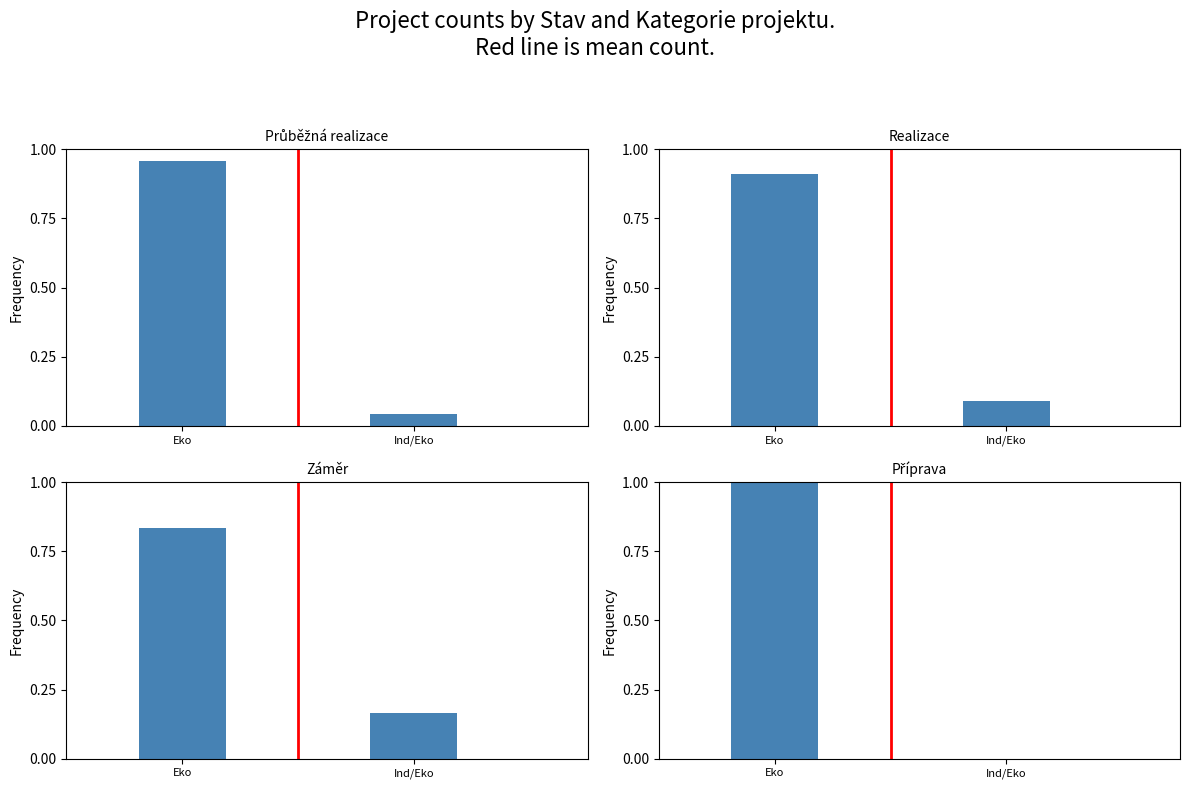

What is the greatest value displayed?

1